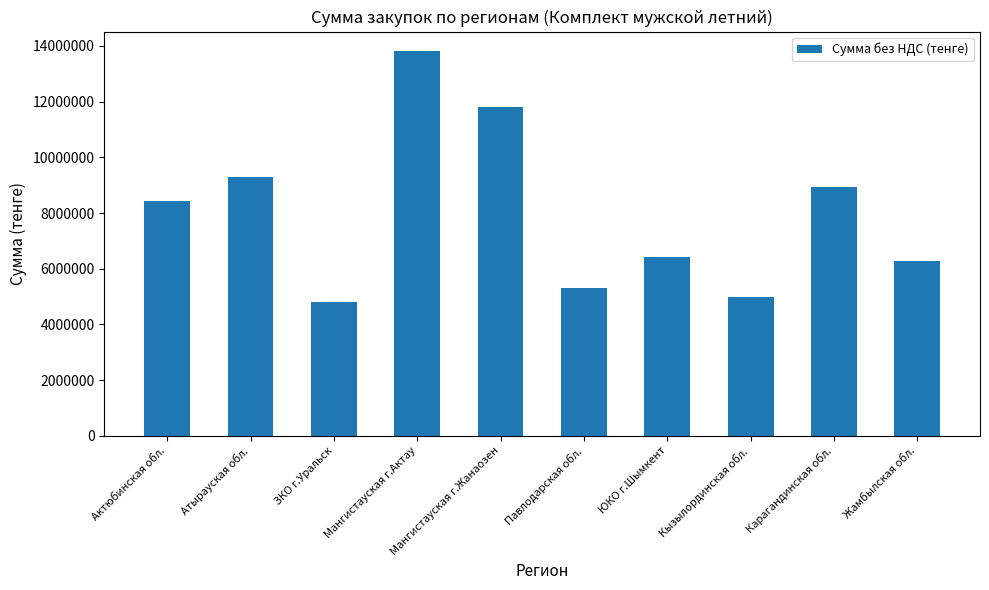

How many data points does each series have?

10